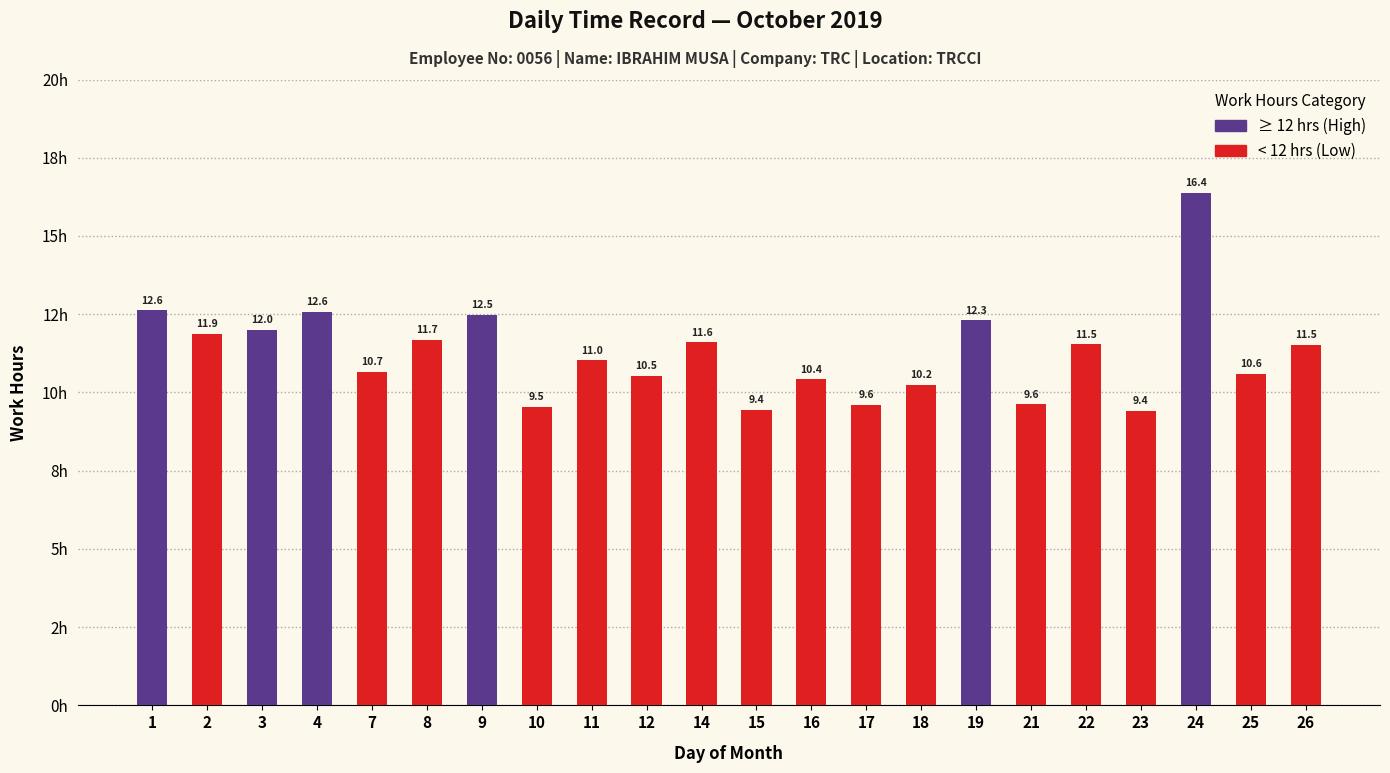

What value does the data have at 8?

11.7